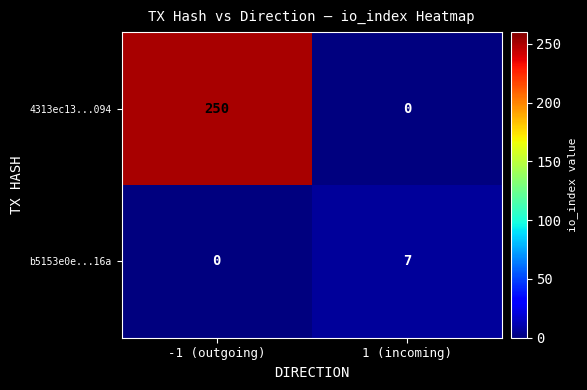

How many data points does each series have?

2